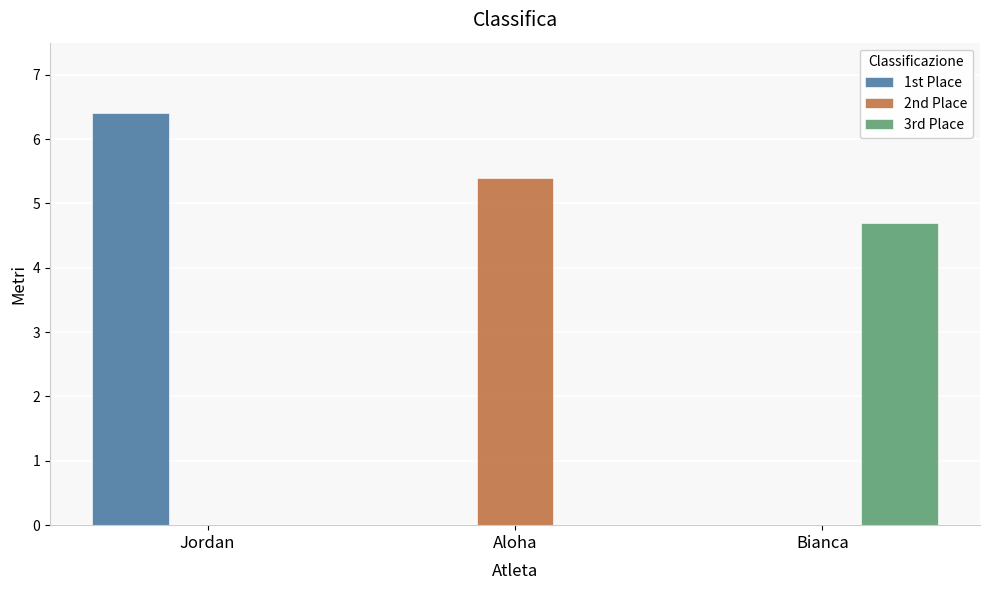

How many distinct data groups are displayed?

3